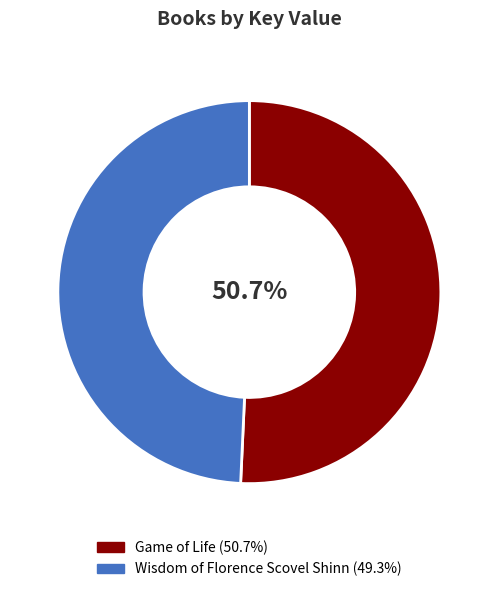

Do Game of Life and Wisdom of Florence Scovel Shinn together represent more than half of the pie?

Yes